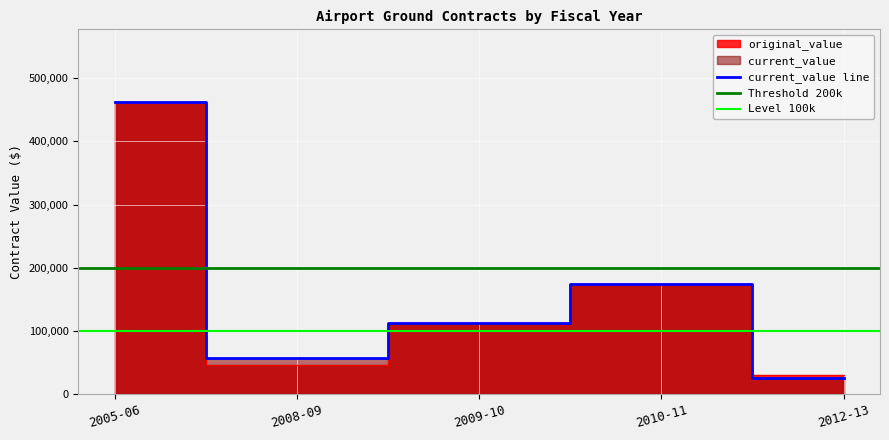

Is the value of original_value at 2012-13 greater than the value of current_value at 2009-10?

No